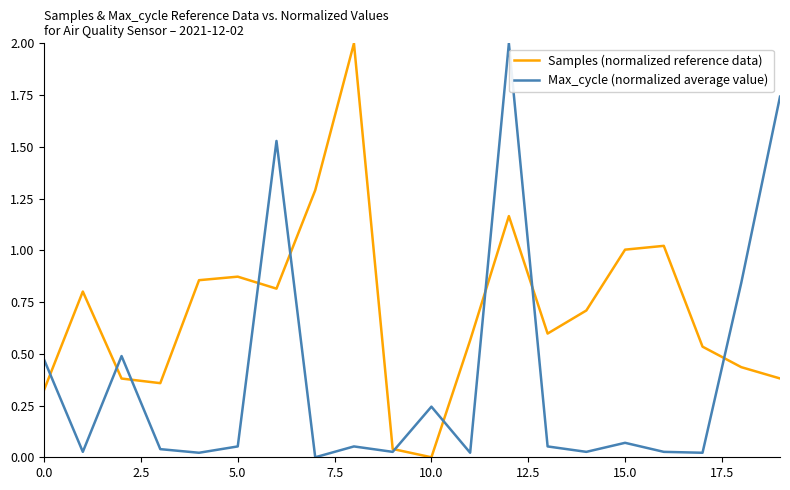

Rank the series by their average value, from lowest to highest.

Max_cycle (normalized average value), Samples (normalized reference data)